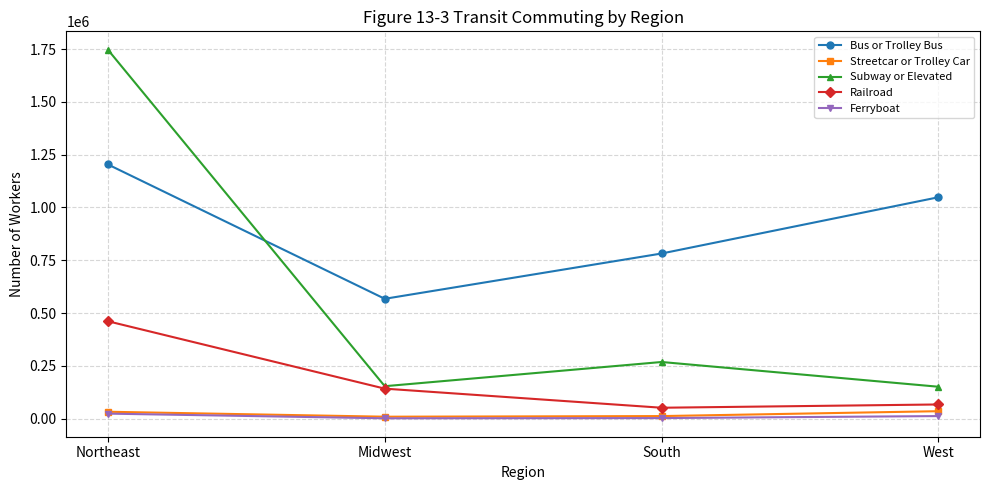

The value of Ferryboat at South is 2328. True or false?

True